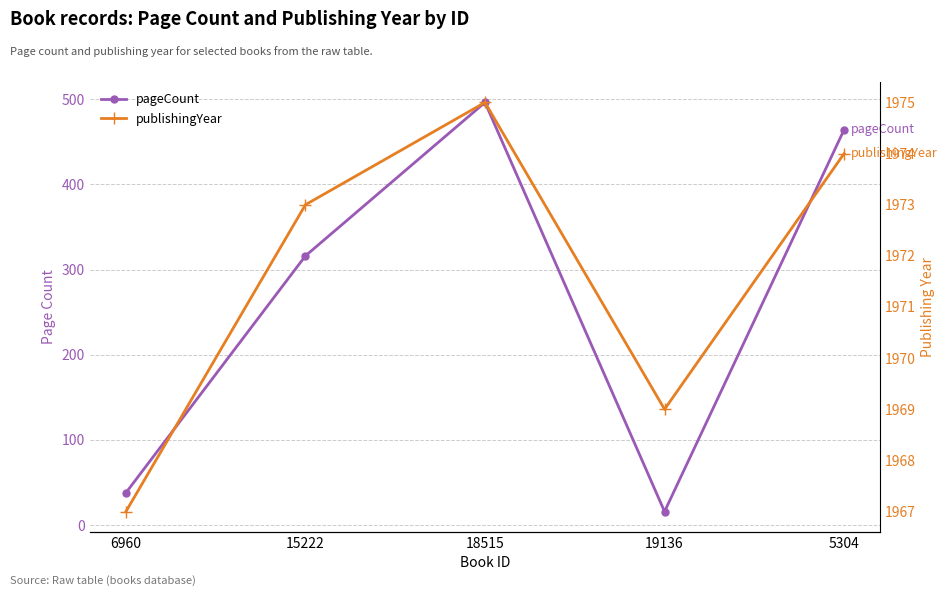

True or false: pageCount and publishingYear intersect in this chart.

False